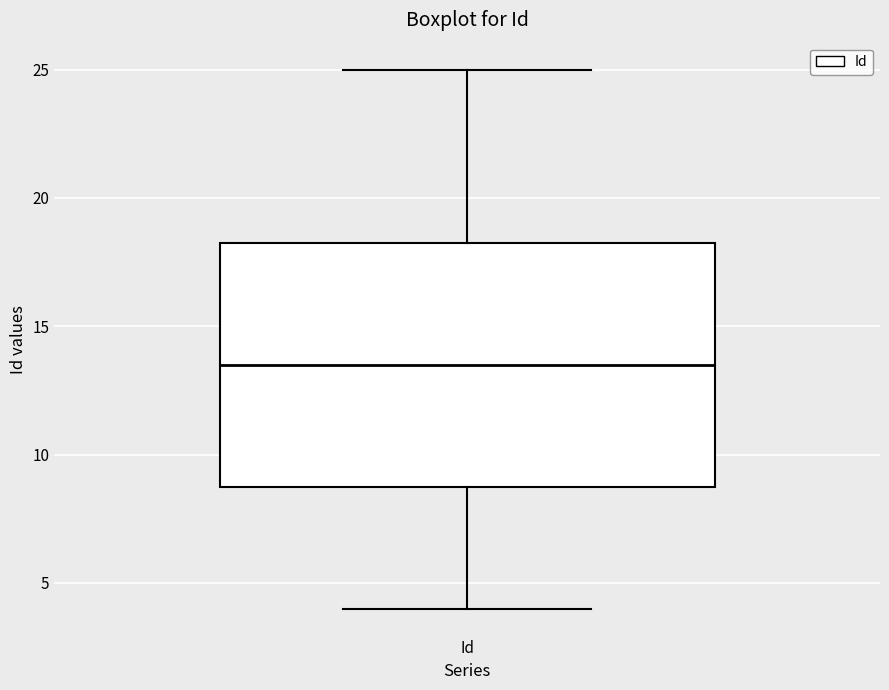

Read this box plot against the y-axis: the position of the median line, the range covered by the box, and the ends of both whiskers. The values are not printed on the chart, so give them approximately, as read against the axis.

median 13.5, box 9.0 to 18.5, whiskers 4.0 to 25.0